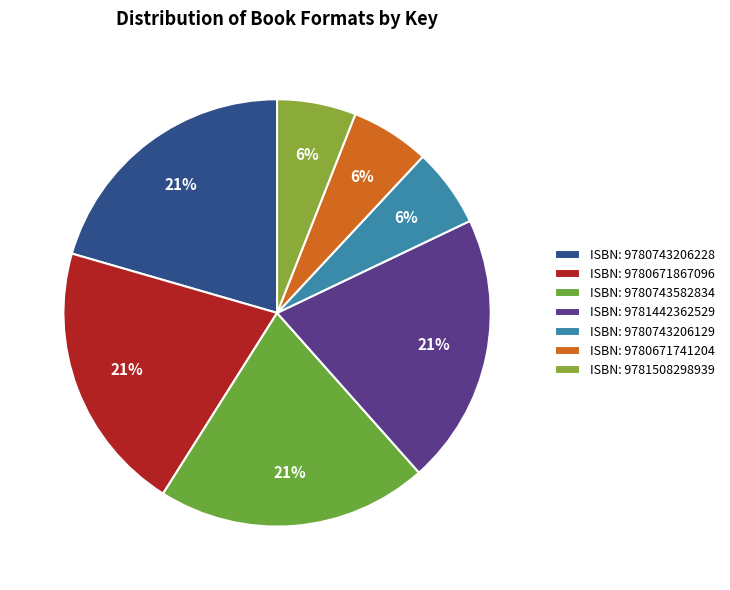

To the nearest percent, what is the difference between the largest and smallest slice percentages?

15%